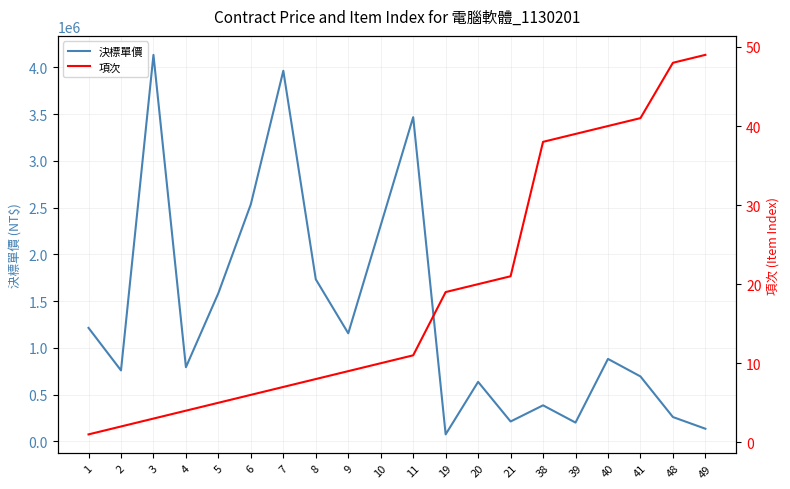

How many lines are shown in the chart?

2